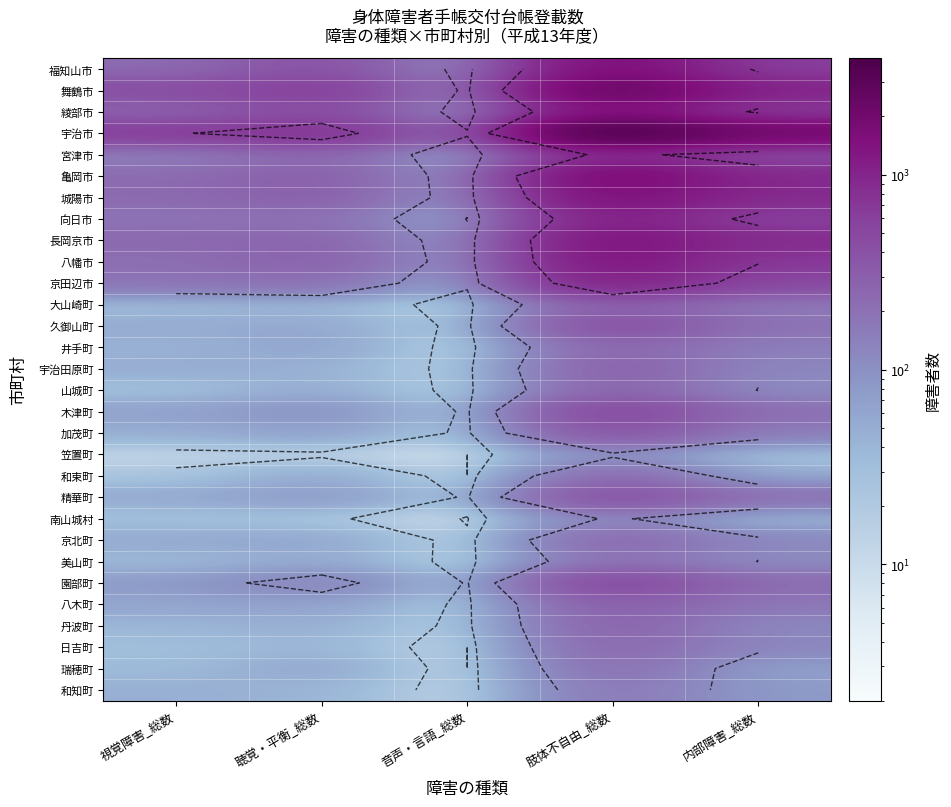

Which series has the widest spread of values?

宇治市